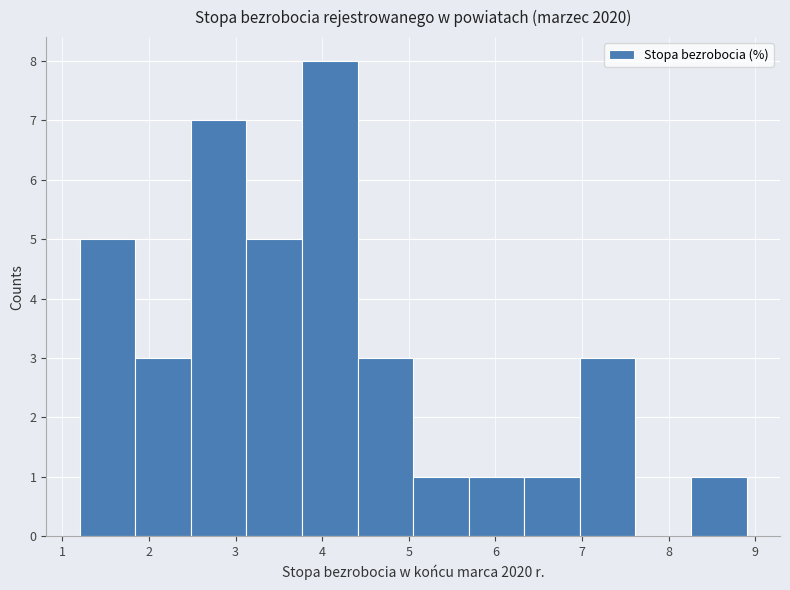

Reading left to right, list every bar in this chart as the range it spans on the x-axis followed by its height. Neither the bar edges nor the heights are printed on the chart, so give them approximately, as read against the axes.

1.2 to 1.8: 5
1.8 to 2.5: 3
2.5 to 3.1: 7
3.1 to 3.8: 5
3.8 to 4.4: 8
4.4 to 5.1: 3
5.1 to 5.7: 1
5.7 to 6.3: 1
6.3 to 7.0: 1
7.0 to 7.6: 3
7.6 to 8.3: 0
8.3 to 8.9: 1